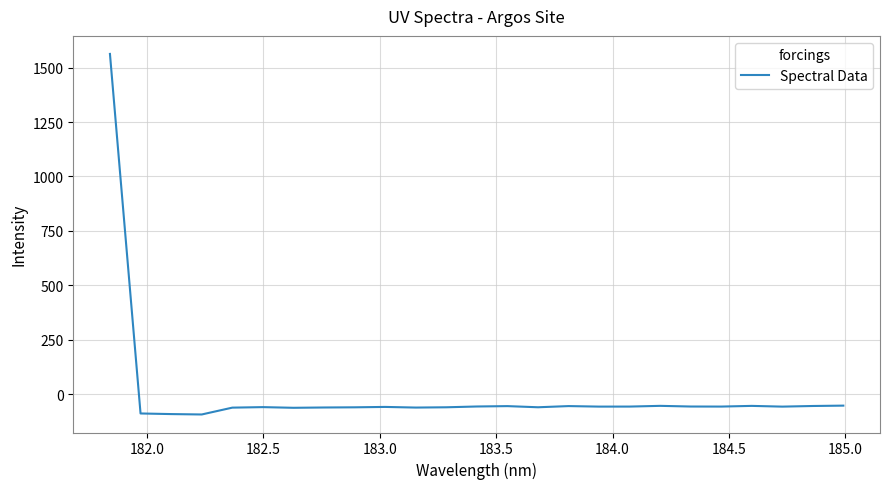

What is the maximum value shown in the chart?

1562.9